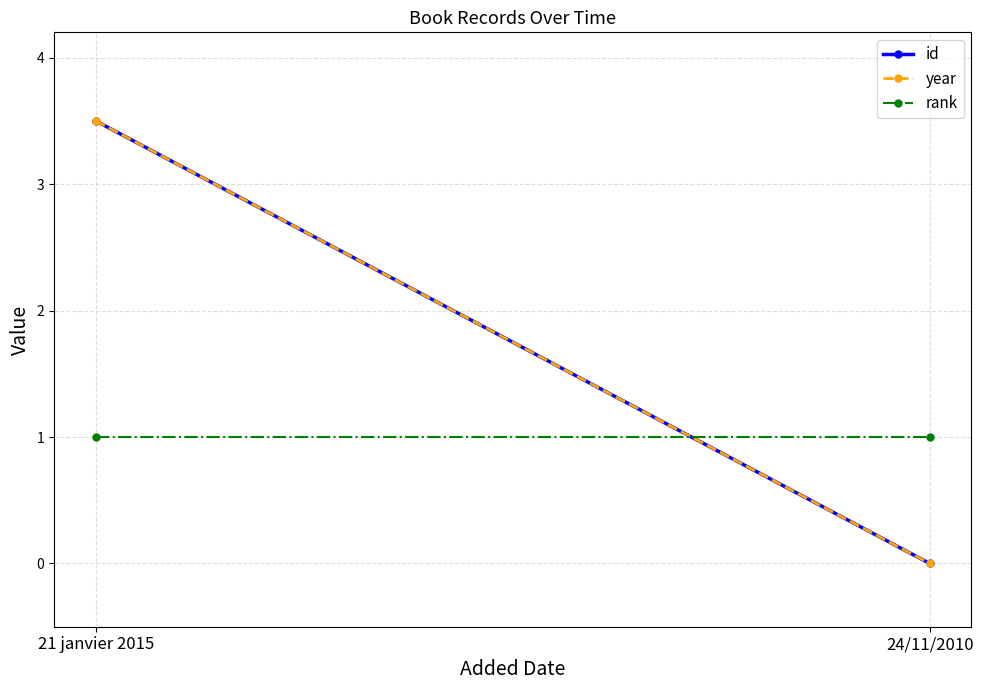

What is the difference between the highest and lowest values at 24/11/2010?

1.0